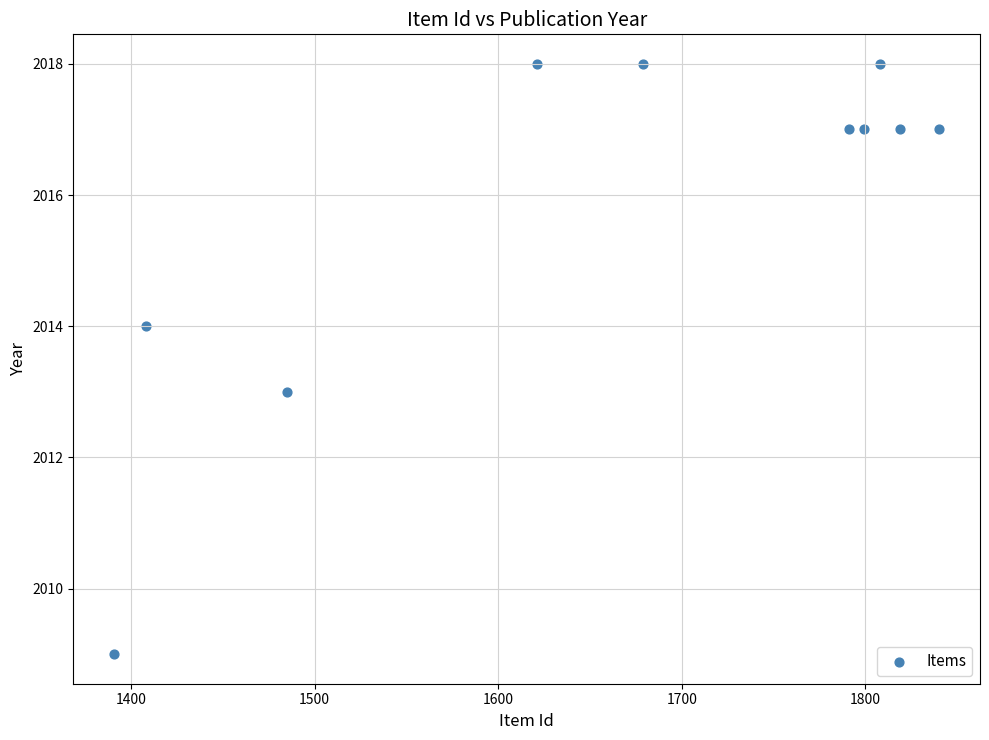

What is the average Y value?

2016